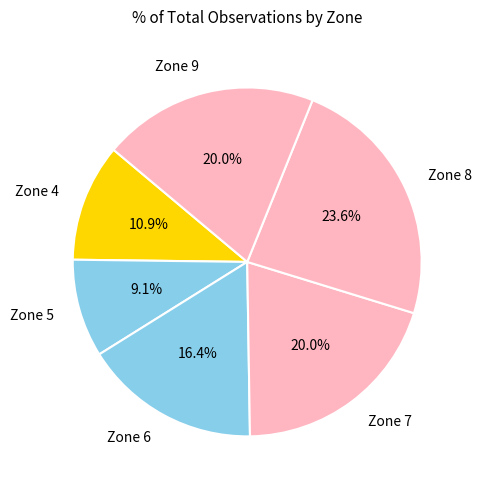

Is Zone 8 the majority of the pie?

No